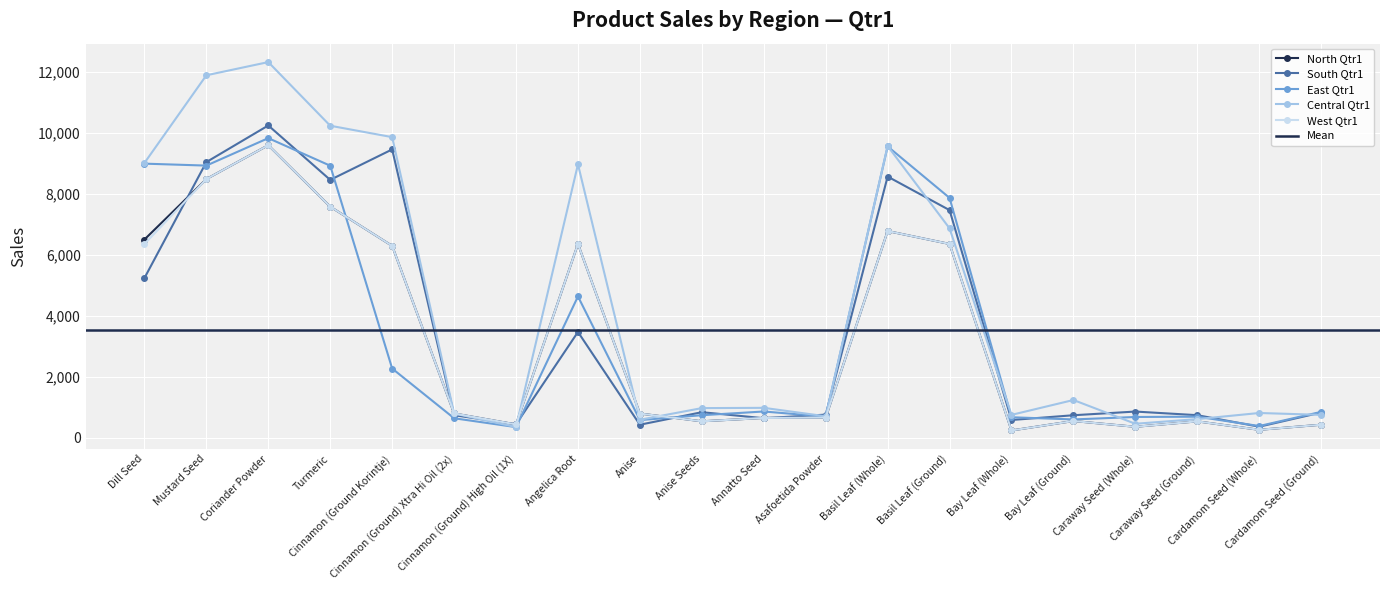

After their last crossing, which series has the higher values: West Qtr1 or South Qtr1?

South Qtr1